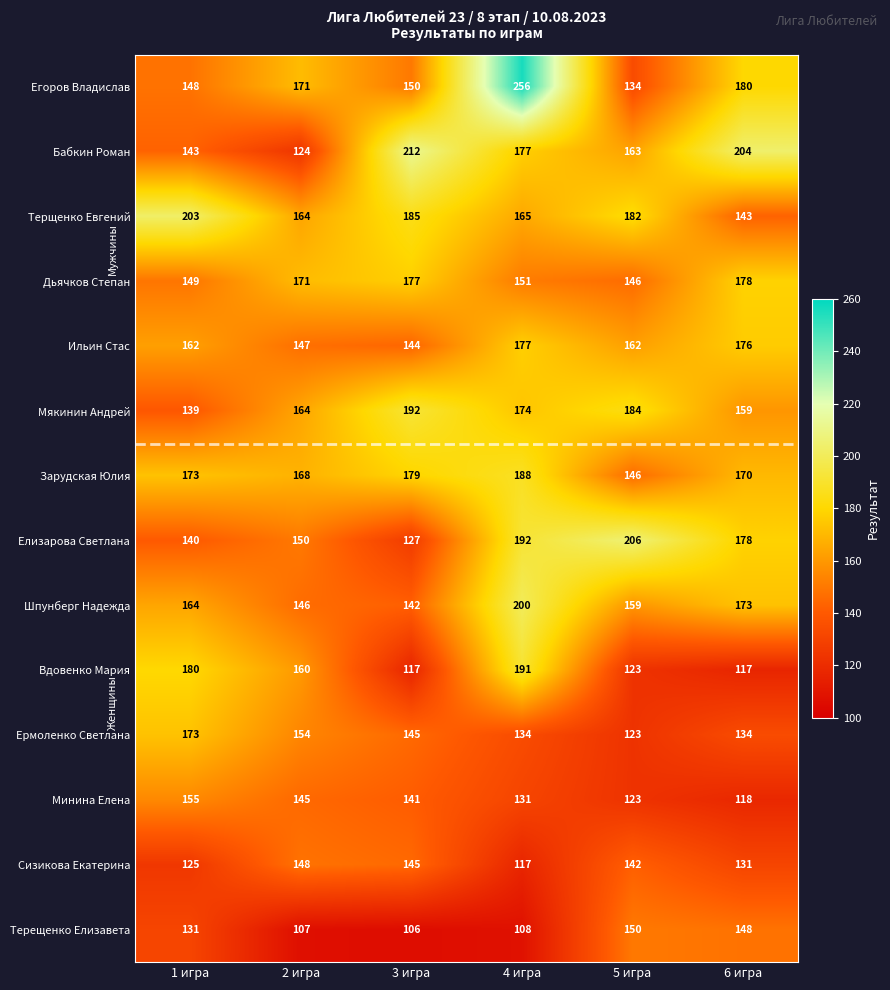

Which label corresponds to the smallest value in the chart?

3 игра